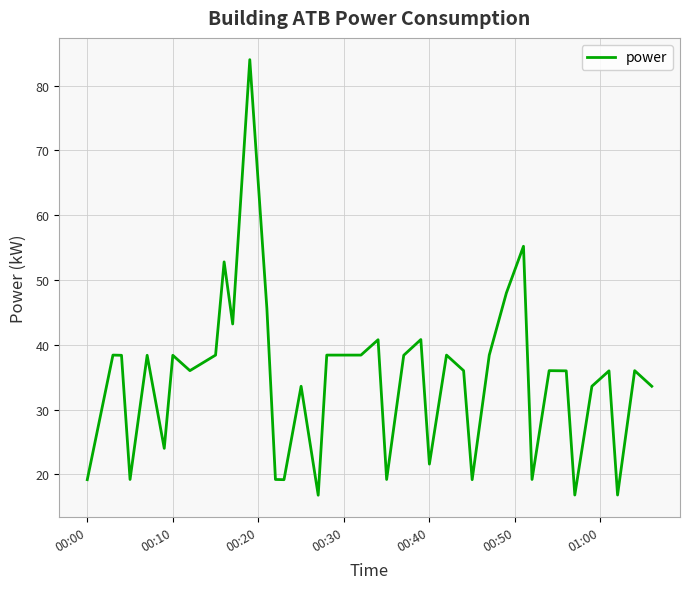

What is the difference between the maximum and minimum values?

67.2